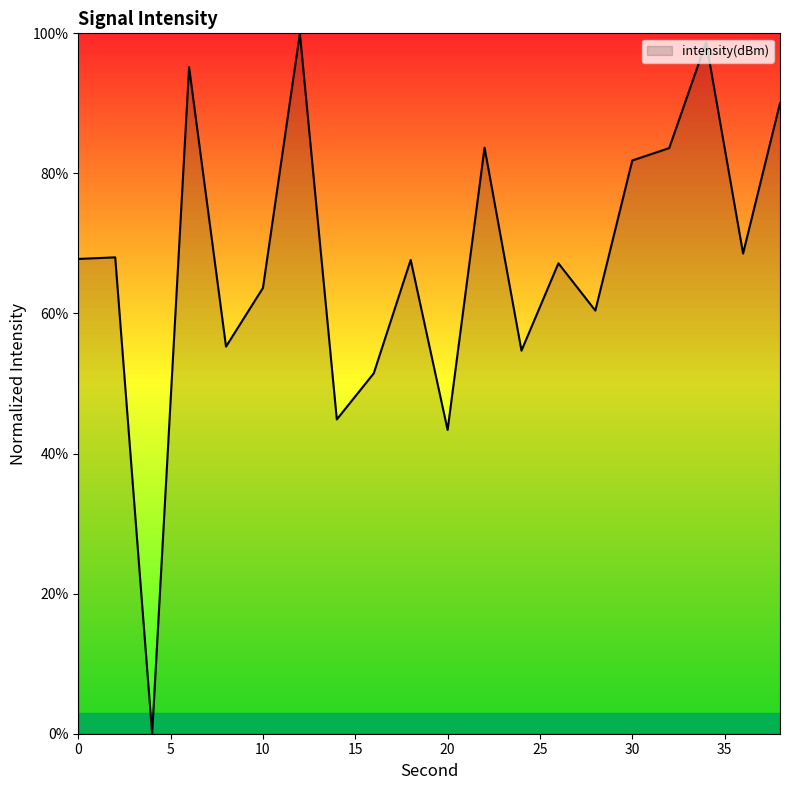

What is the difference between the maximum and minimum values?

100.0